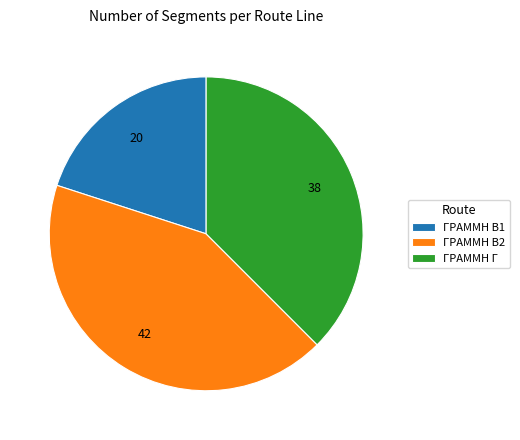

What is the largest slice in the pie chart?

ΓΡΑΜΜΗ Β2